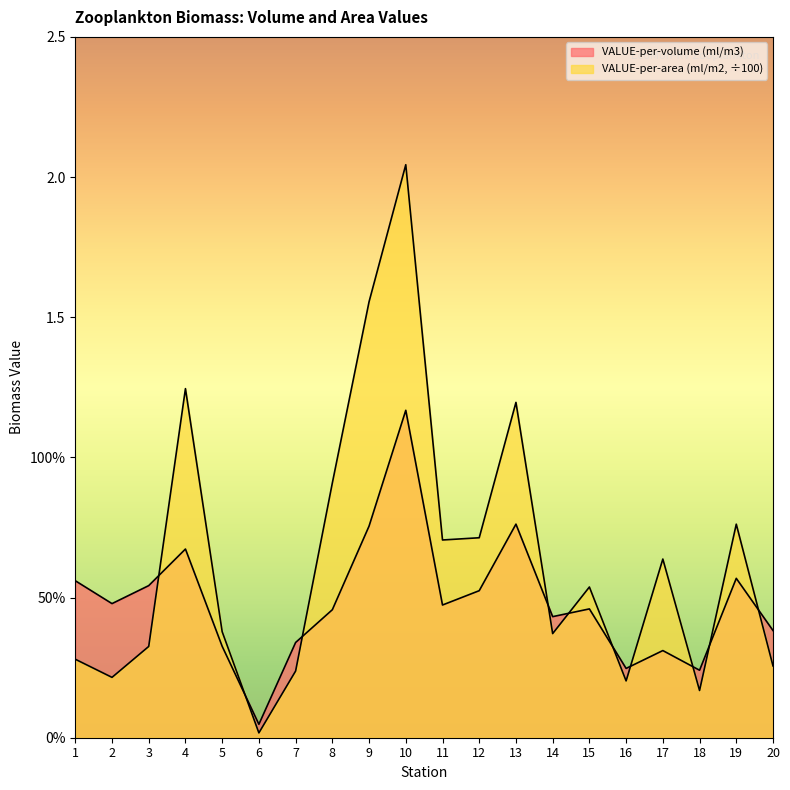

Where is the first local minimum for VALUE-per-volume (ml/m3)?

2